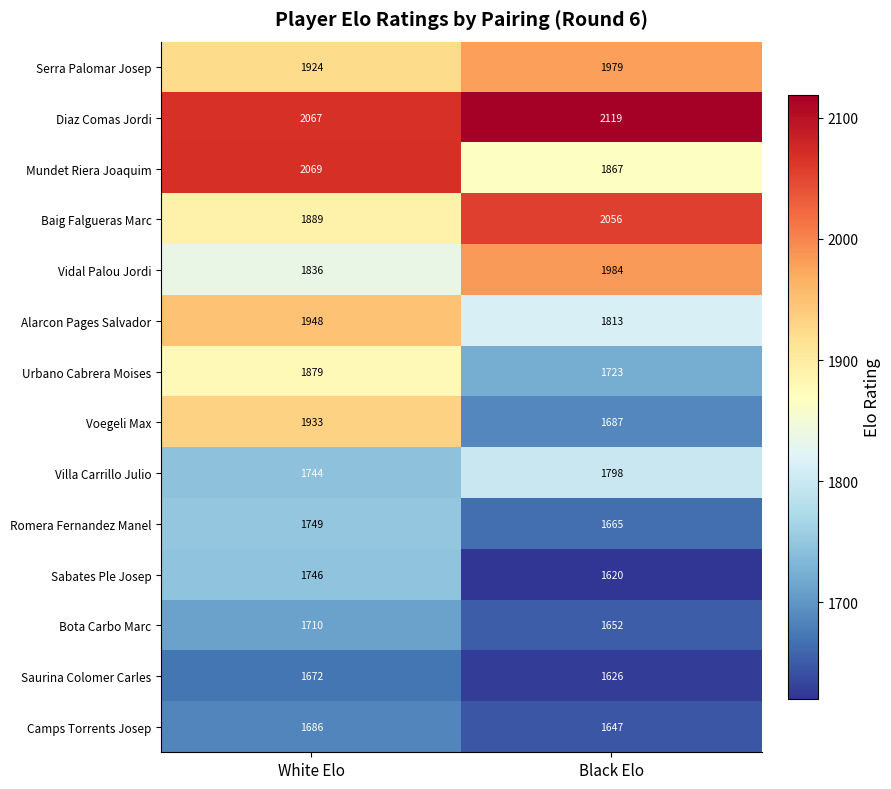

Read the Alarcon Pages Salvador value at White Elo, to the nearest 10.

1950